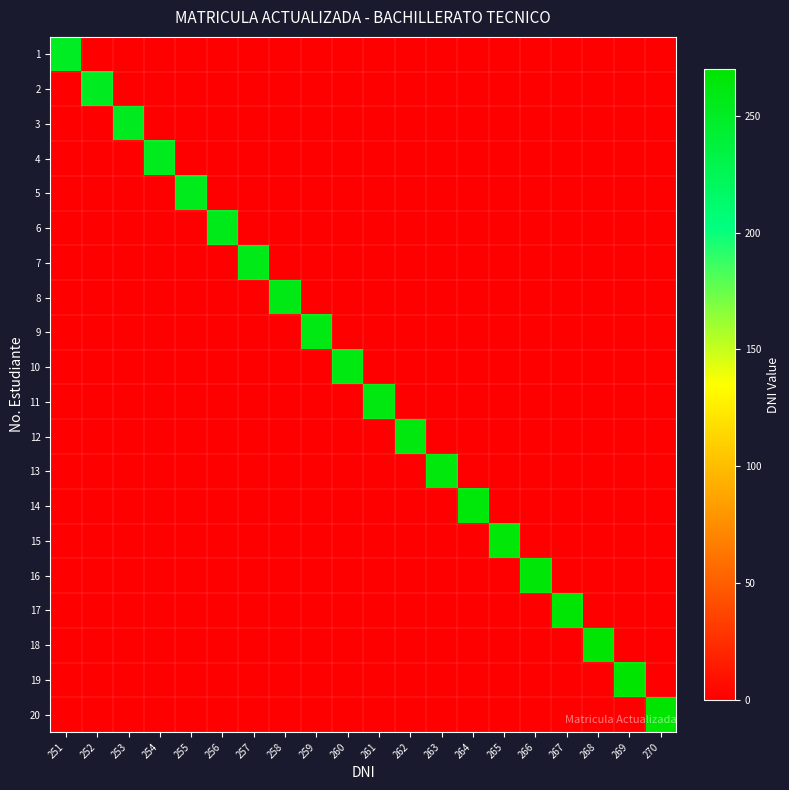

Reading right to left, what are all the values shown in this chart?

1: 270=0	269=0	268=0	267=0	266=0	265=0	264=0	263=0	262=0	261=0	260=0	259=0	258=0	257=0	256=0	255=0	254=0	253=0	252=0	251=251
2: 270=0	269=0	268=0	267=0	266=0	265=0	264=0	263=0	262=0	261=0	260=0	259=0	258=0	257=0	256=0	255=0	254=0	253=0	252=252	251=0
3: 270=0	269=0	268=0	267=0	266=0	265=0	264=0	263=0	262=0	261=0	260=0	259=0	258=0	257=0	256=0	255=0	254=0	253=253	252=0	251=0
4: 270=0	269=0	268=0	267=0	266=0	265=0	264=0	263=0	262=0	261=0	260=0	259=0	258=0	257=0	256=0	255=0	254=254	253=0	252=0	251=0
5: 270=0	269=0	268=0	267=0	266=0	265=0	264=0	263=0	262=0	261=0	260=0	259=0	258=0	257=0	256=0	255=255	254=0	253=0	252=0	251=0
6: 270=0	269=0	268=0	267=0	266=0	265=0	264=0	263=0	262=0	261=0	260=0	259=0	258=0	257=0	256=256	255=0	254=0	253=0	252=0	251=0
7: 270=0	269=0	268=0	267=0	266=0	265=0	264=0	263=0	262=0	261=0	260=0	259=0	258=0	257=257	256=0	255=0	254=0	253=0	252=0	251=0
8: 270=0	269=0	268=0	267=0	266=0	265=0	264=0	263=0	262=0	261=0	260=0	259=0	258=258	257=0	256=0	255=0	254=0	253=0	252=0	251=0
9: 270=0	269=0	268=0	267=0	266=0	265=0	264=0	263=0	262=0	261=0	260=0	259=259	258=0	257=0	256=0	255=0	254=0	253=0	252=0	251=0
10: 270=0	269=0	268=0	267=0	266=0	265=0	264=0	263=0	262=0	261=0	260=260	259=0	258=0	257=0	256=0	255=0	254=0	253=0	252=0	251=0
11: 270=0	269=0	268=0	267=0	266=0	265=0	264=0	263=0	262=0	261=261	260=0	259=0	258=0	257=0	256=0	255=0	254=0	253=0	252=0	251=0
12: 270=0	269=0	268=0	267=0	266=0	265=0	264=0	263=0	262=262	261=0	260=0	259=0	258=0	257=0	256=0	255=0	254=0	253=0	252=0	251=0
13: 270=0	269=0	268=0	267=0	266=0	265=0	264=0	263=263	262=0	261=0	260=0	259=0	258=0	257=0	256=0	255=0	254=0	253=0	252=0	251=0
14: 270=0	269=0	268=0	267=0	266=0	265=0	264=264	263=0	262=0	261=0	260=0	259=0	258=0	257=0	256=0	255=0	254=0	253=0	252=0	251=0
15: 270=0	269=0	268=0	267=0	266=0	265=265	264=0	263=0	262=0	261=0	260=0	259=0	258=0	257=0	256=0	255=0	254=0	253=0	252=0	251=0
16: 270=0	269=0	268=0	267=0	266=266	265=0	264=0	263=0	262=0	261=0	260=0	259=0	258=0	257=0	256=0	255=0	254=0	253=0	252=0	251=0
17: 270=0	269=0	268=0	267=267	266=0	265=0	264=0	263=0	262=0	261=0	260=0	259=0	258=0	257=0	256=0	255=0	254=0	253=0	252=0	251=0
18: 270=0	269=0	268=268	267=0	266=0	265=0	264=0	263=0	262=0	261=0	260=0	259=0	258=0	257=0	256=0	255=0	254=0	253=0	252=0	251=0
19: 270=0	269=269	268=0	267=0	266=0	265=0	264=0	263=0	262=0	261=0	260=0	259=0	258=0	257=0	256=0	255=0	254=0	253=0	252=0	251=0
20: 270=270	269=0	268=0	267=0	266=0	265=0	264=0	263=0	262=0	261=0	260=0	259=0	258=0	257=0	256=0	255=0	254=0	253=0	252=0	251=0